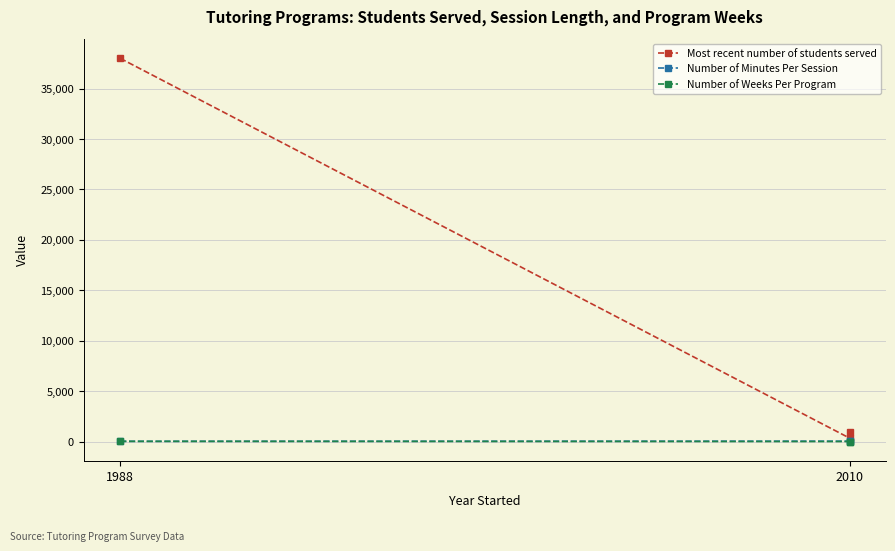

What is the minimum value for Most recent number of students served?

350